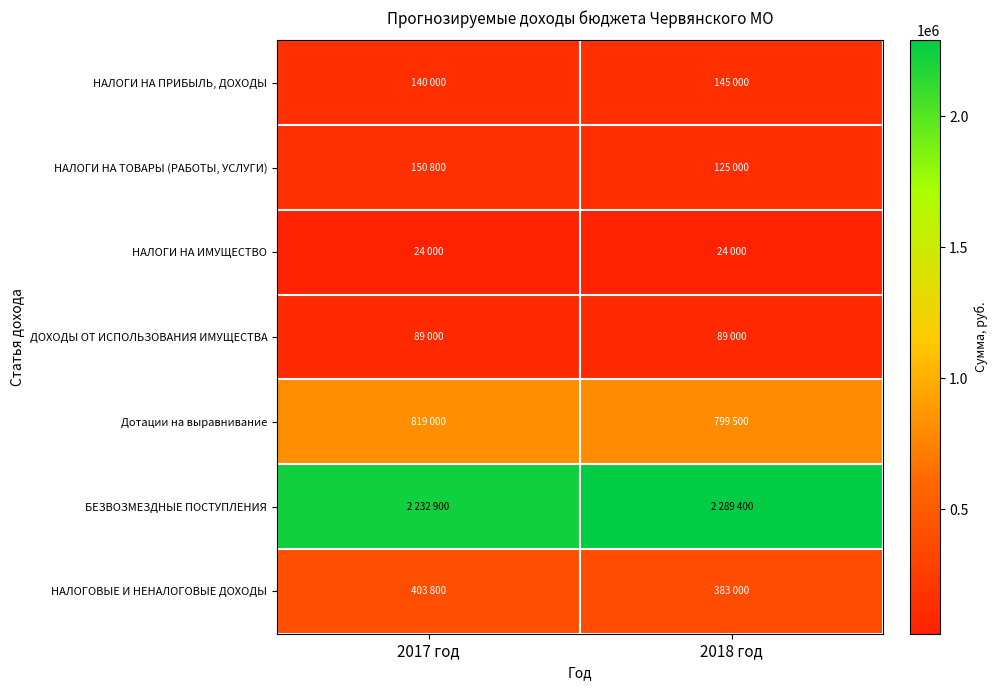

What is the total value across all series at 2018 год?

3854900